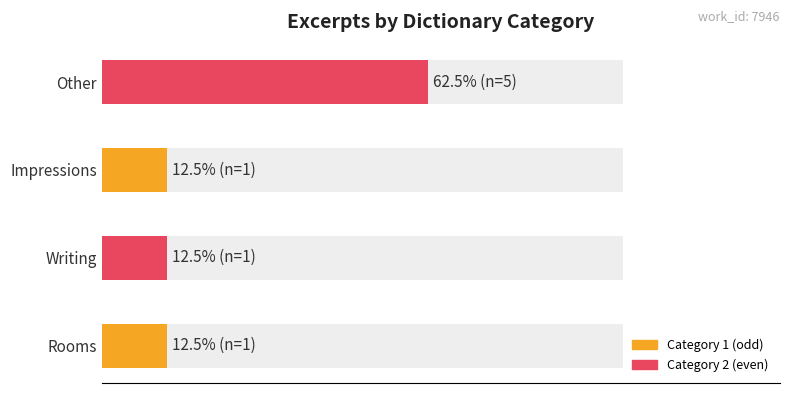

What is the greatest value displayed?

62.5